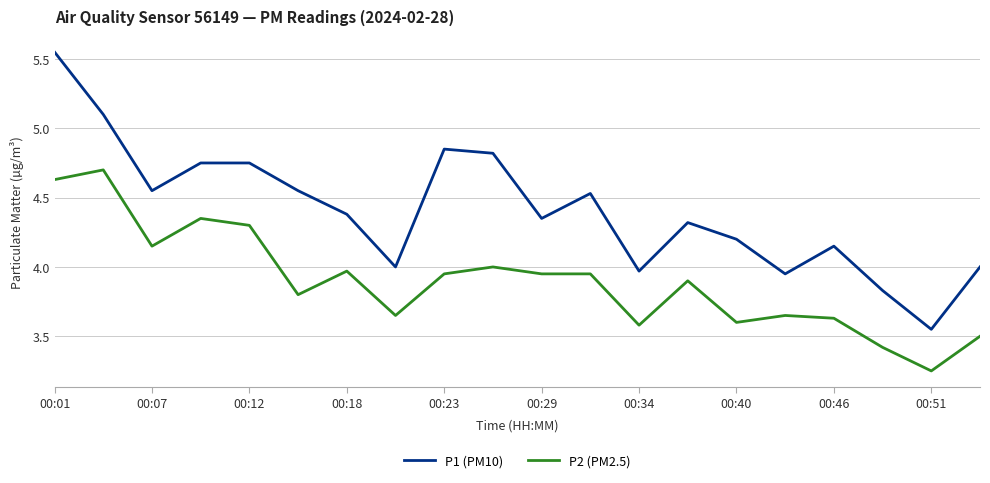

Rank the series by their average value, from lowest to highest.

P2 (PM2.5), P1 (PM10)